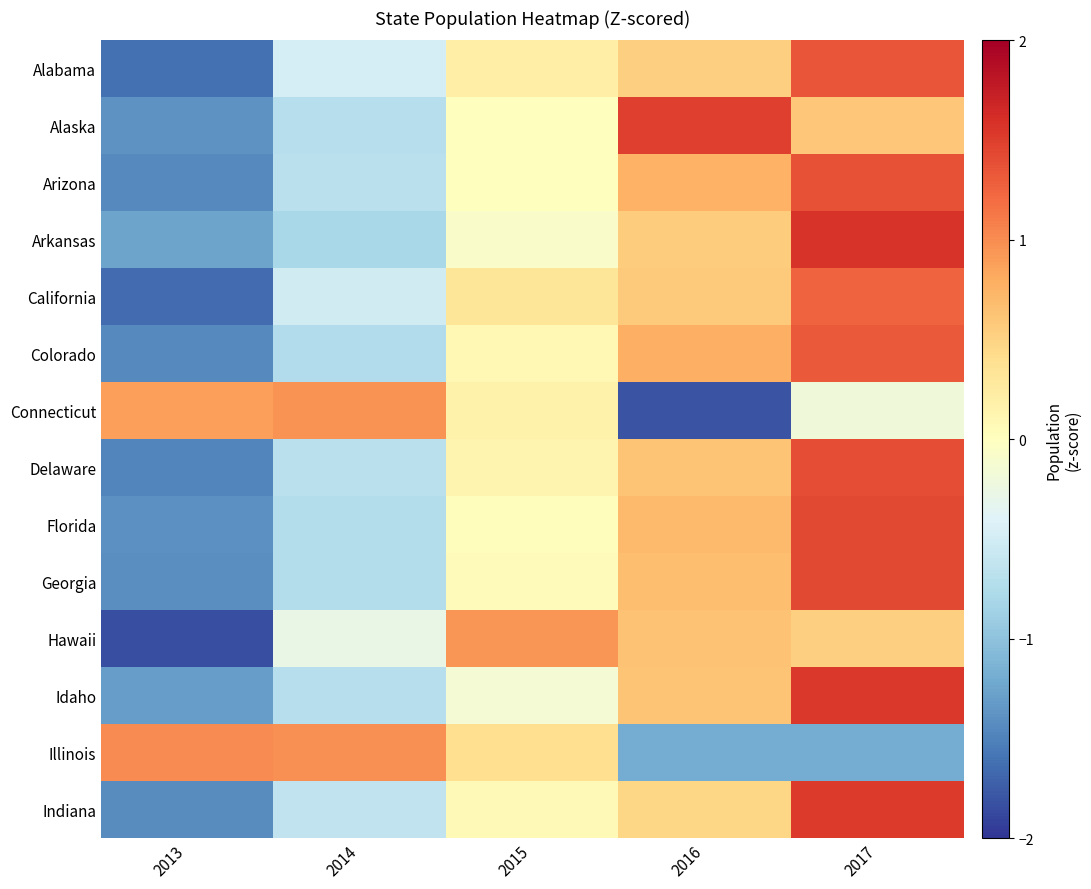

At which category is the sum across all series the highest?

2017